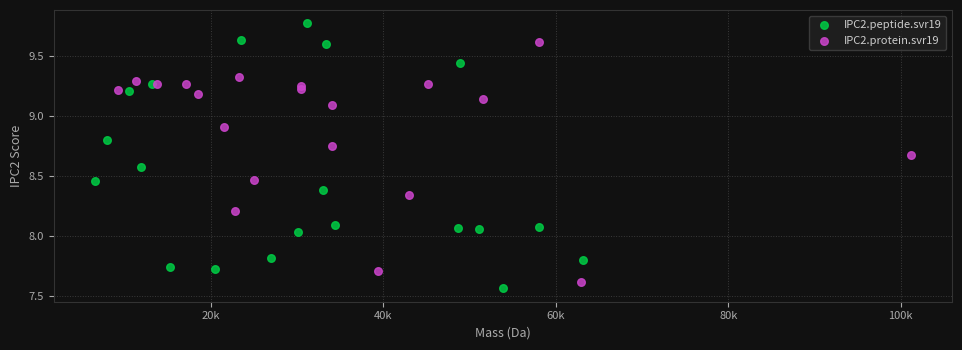

What are all the series names shown in the legend?

IPC2.peptide.svr19, IPC2.protein.svr19